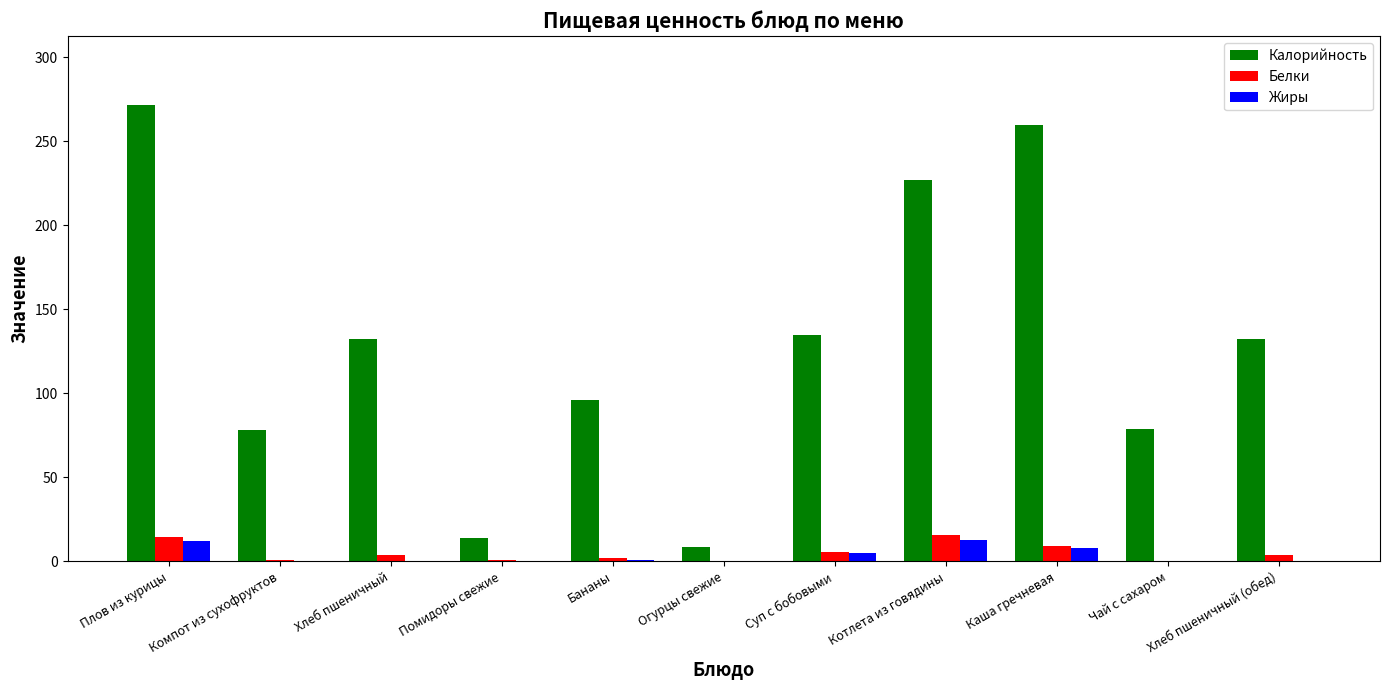

At which category does the chart reach its peak across all series?

Плов из курицы